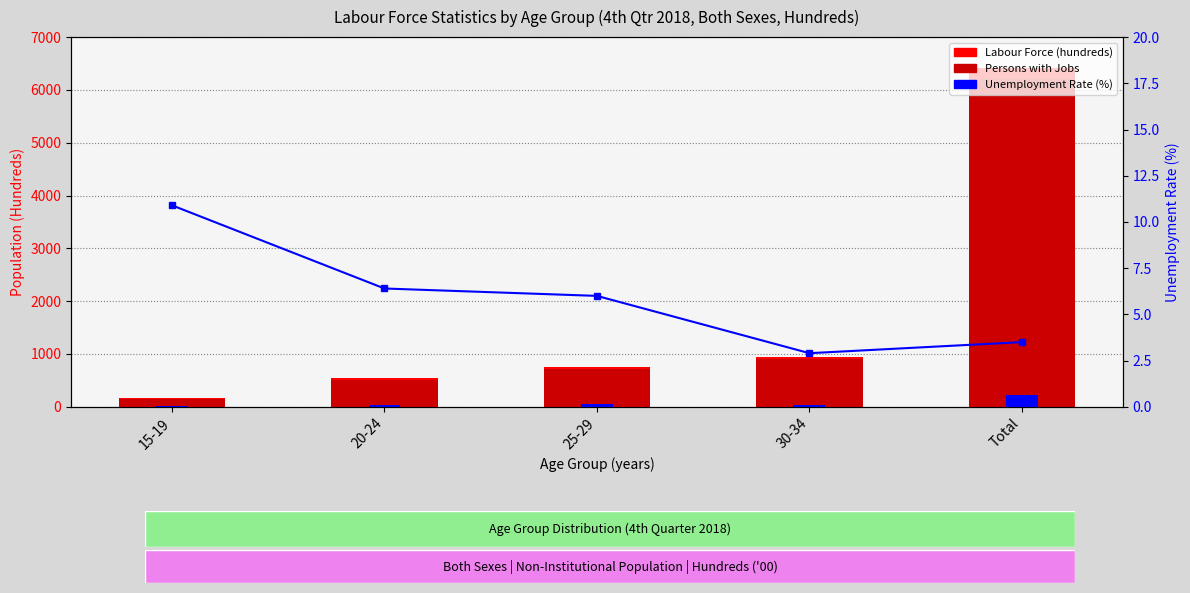

What are all the series names shown in the legend?

Labour Force, Persons with jobs, Unemployment Rate (%)